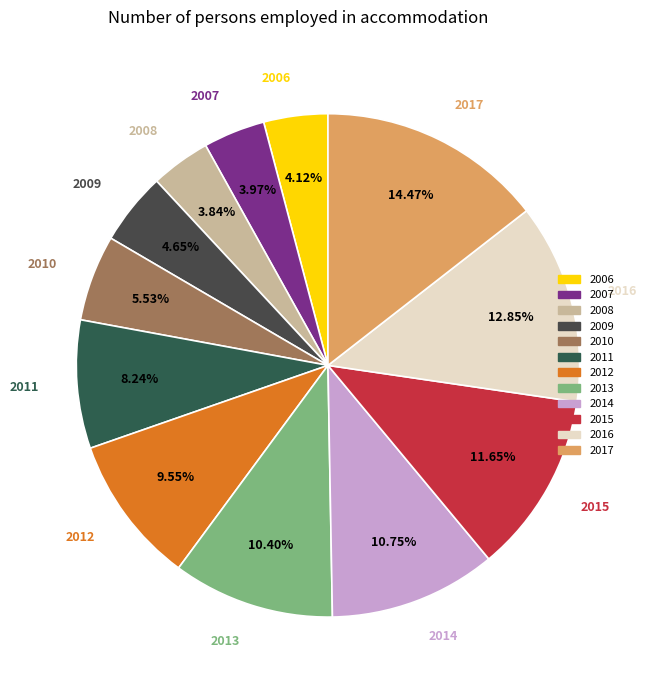

Is it true that 2012 is 3% of the pie?

False